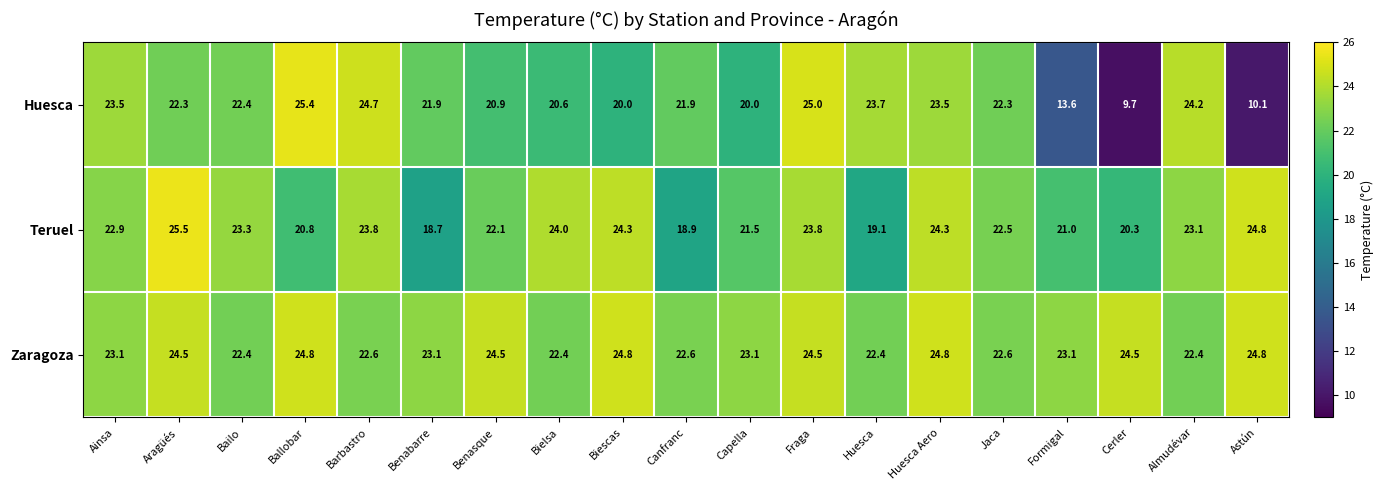

The Teruel series shows 20.3 at Cerler. True or false?

True